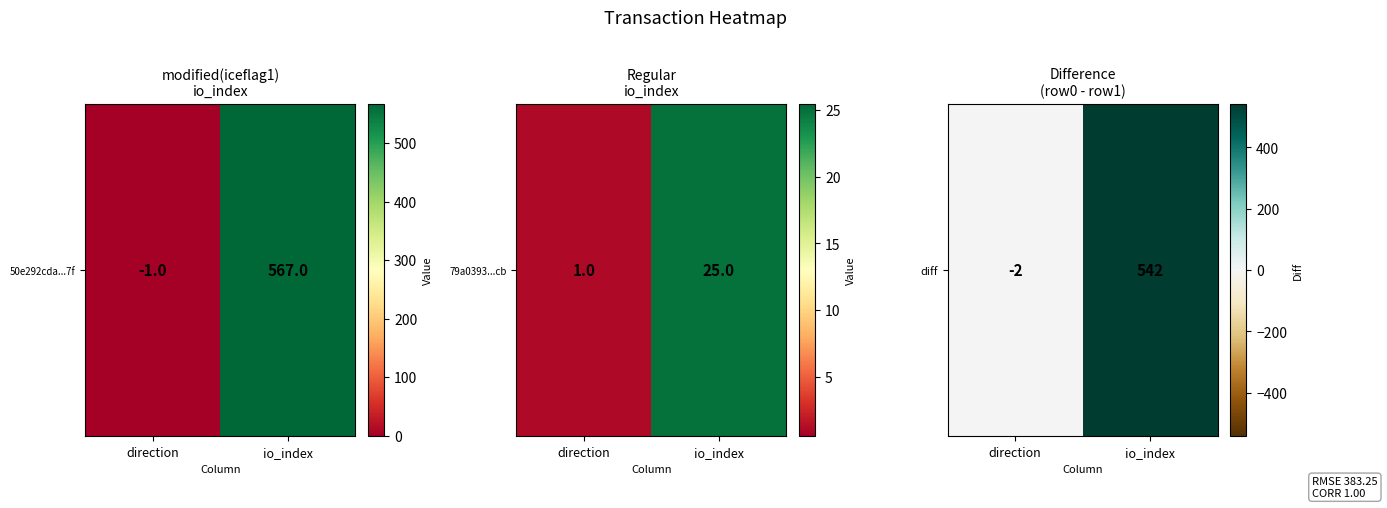

What is the difference between the values at direction and io_index?

544